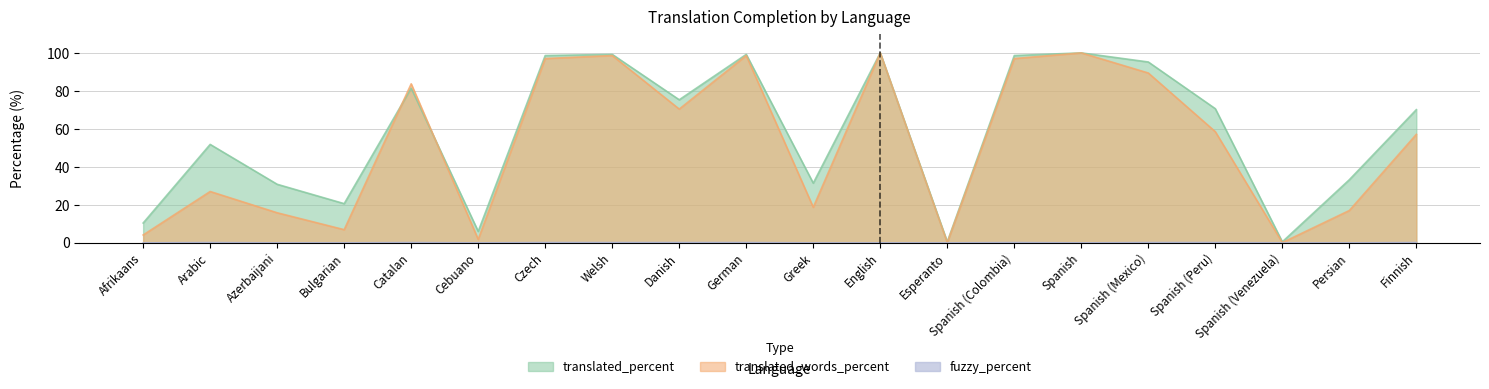

What is the average value of the fuzzy_percent series?

0.1